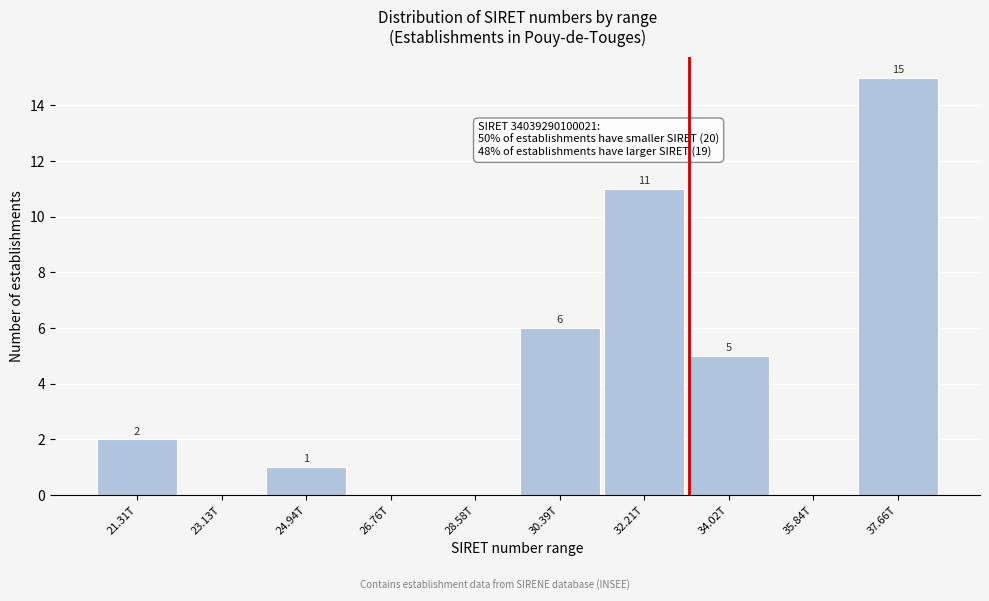

Reading right to left, extract all data points from this chart.

37.66T=15	35.84T=0	34.02T=5	32.21T=11	30.39T=6	28.58T=0	26.76T=0	24.94T=1	23.13T=0	21.31T=2